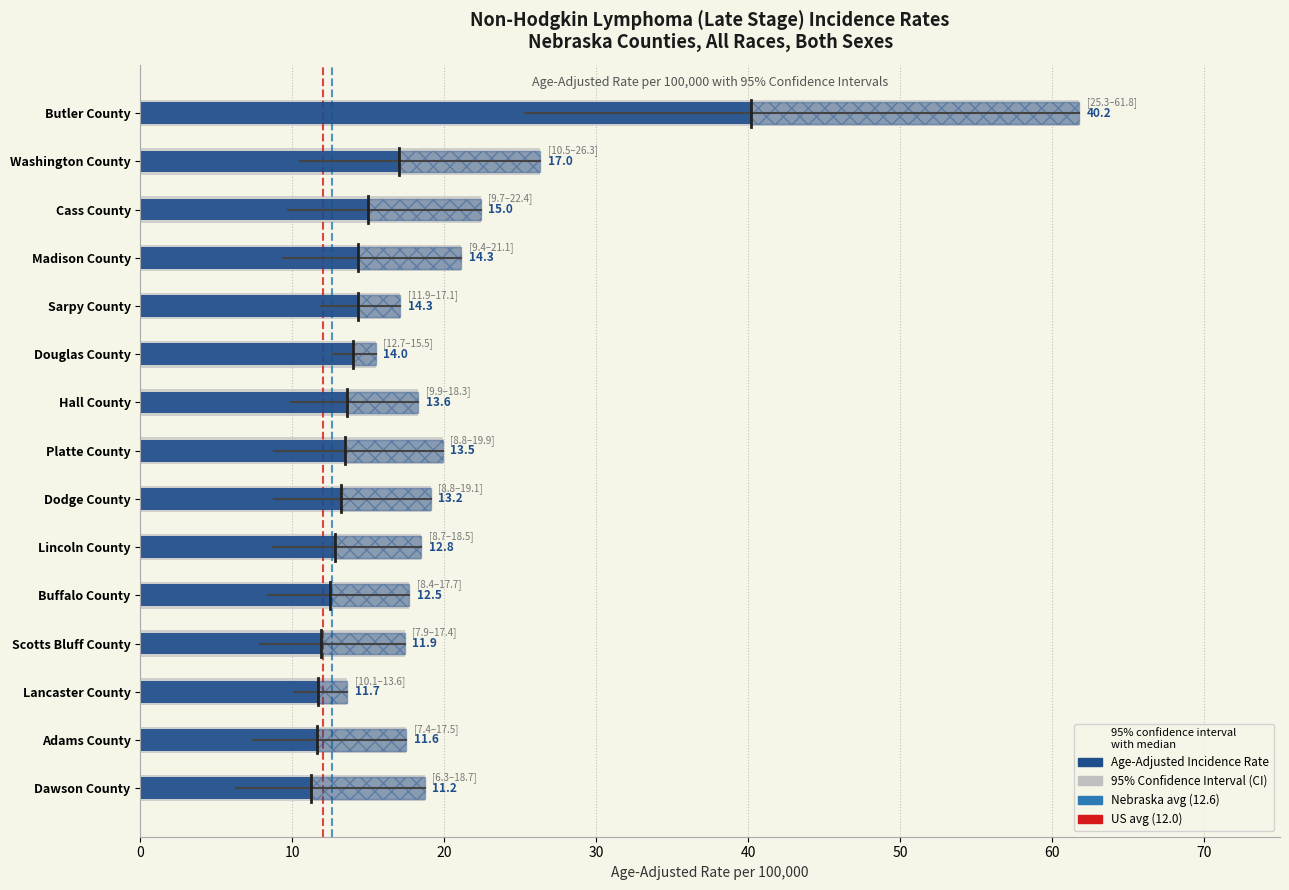

What is the value of the Upper 95% CI bar at the 13th from the left?

13.6